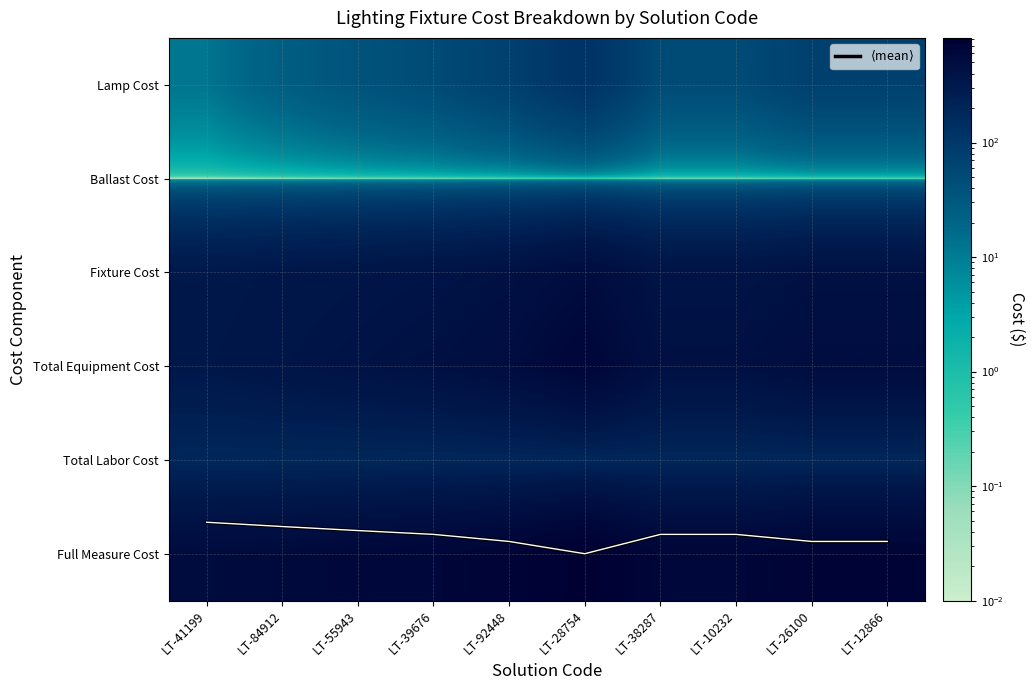

Which has a higher value, LT-26100 or LT-41199?

LT-26100